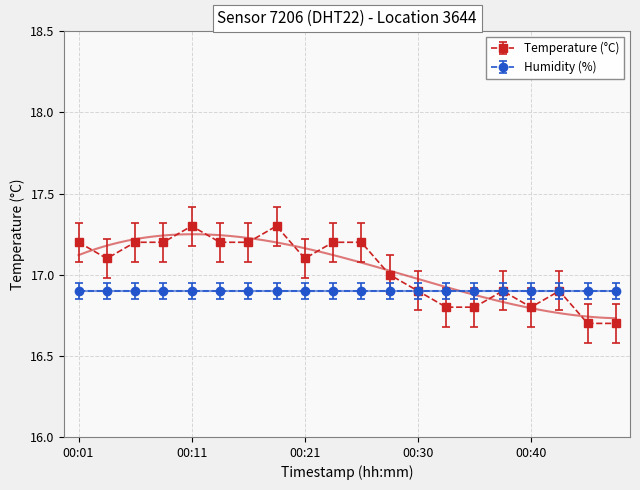

The chart shows a value of 22.9 at 00:47. True or false?

False